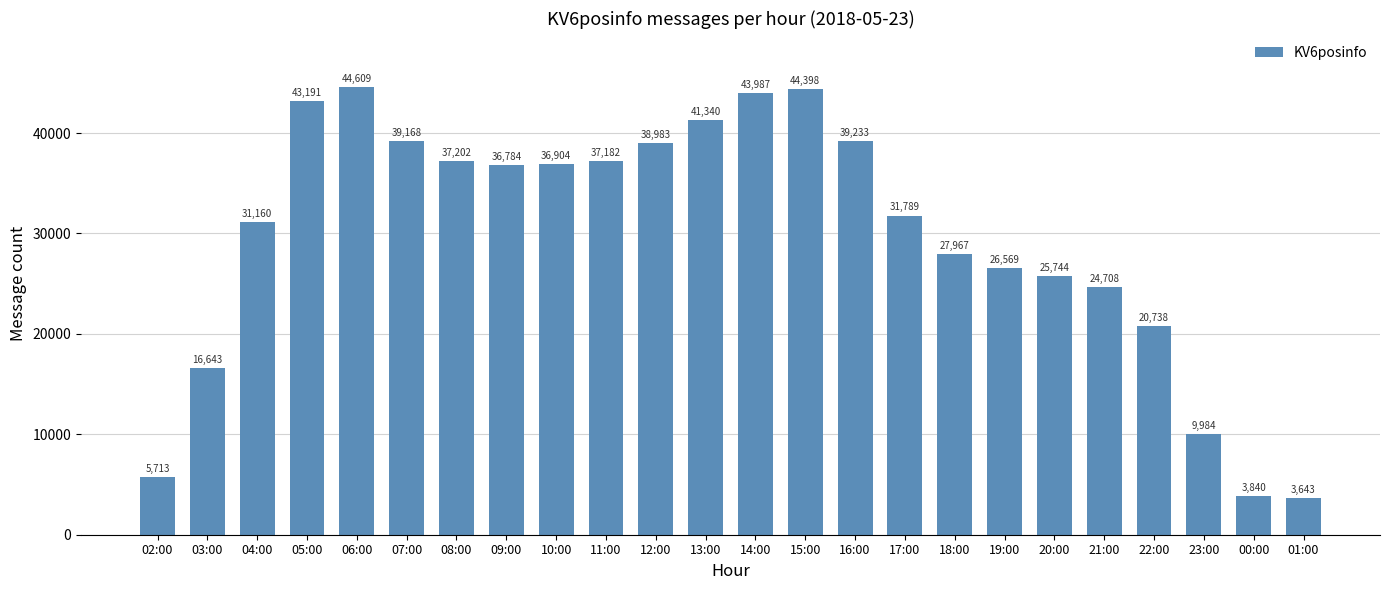

Reading right to left, extract all data points from this chart.

3643	3840	9984	20738	24708	25744	26569	27967	31789	39233	44398	43987	41340	38983	37182	36904	36784	37202	39168	44609	43191	31160	16643	5713